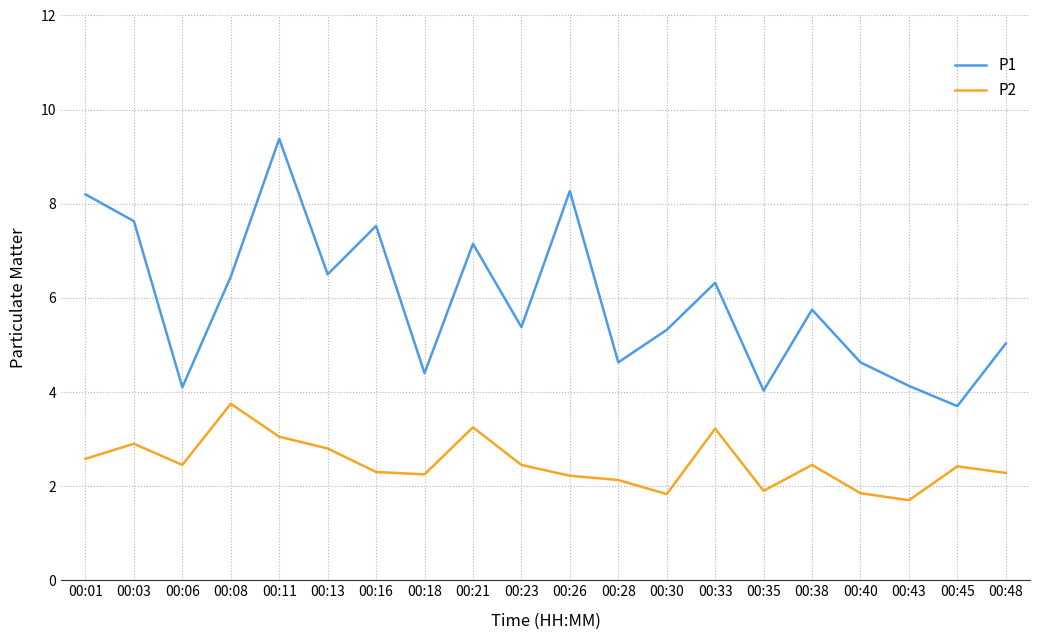

Which series has the widest spread of values?

P1